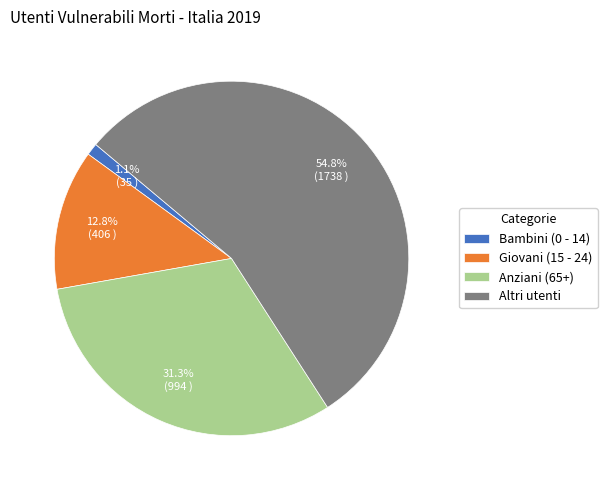

What is the ratio of the value at Anziani (65+) to the value at Giovani (15 - 24)?

2.4